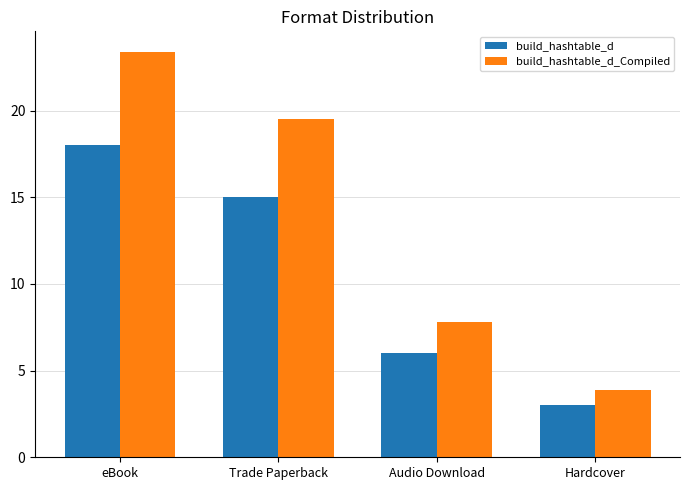

At which category does the chart reach its minimum across all series?

Hardcover